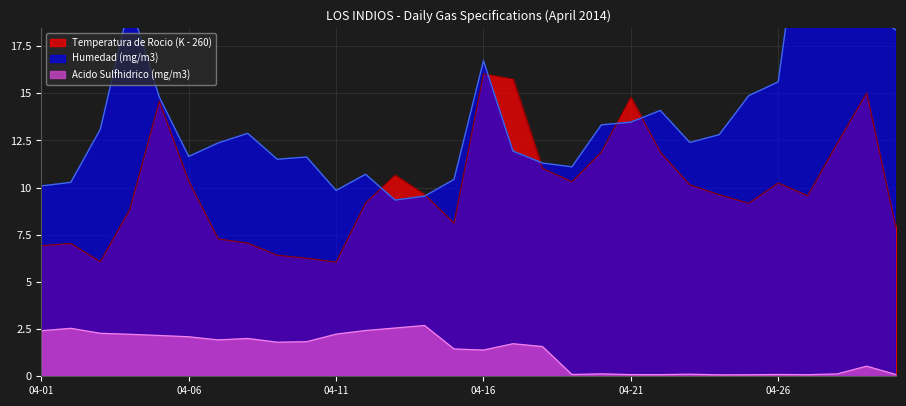

What is the total value across all series at 04-10?

19.7